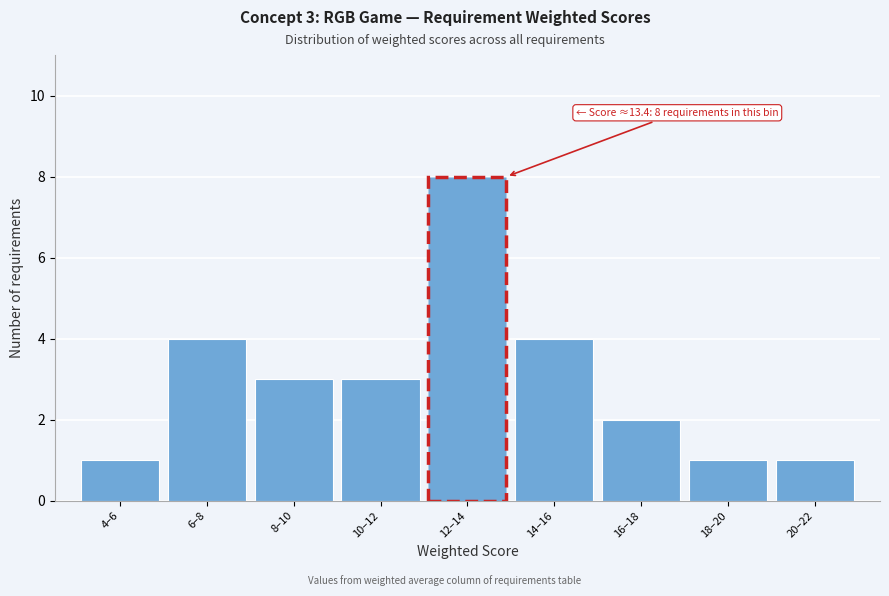

Reading left to right, transcribe all the data shown in this chart.

1	4	3	3	8	4	2	1	1